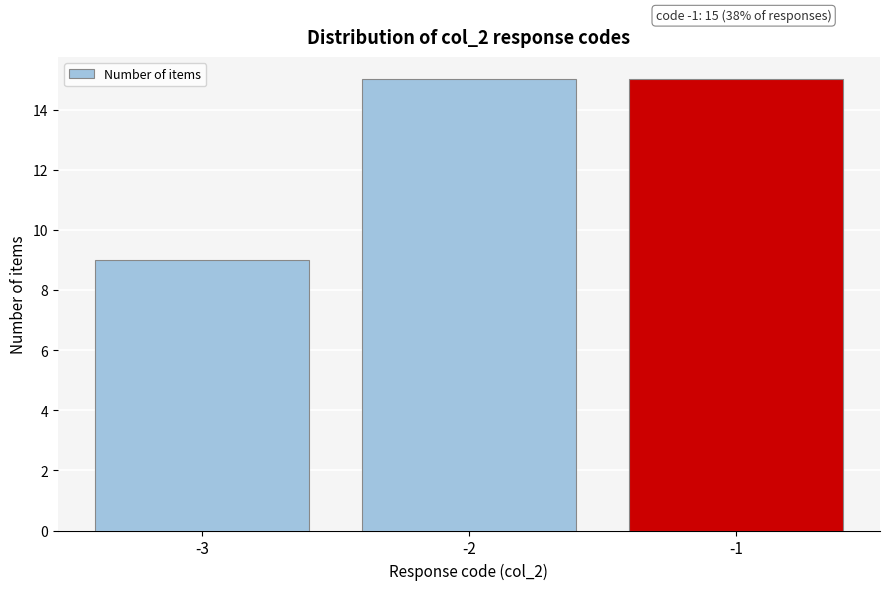

Reading left to right, list all the values displayed in this chart.

-3=9	-2=15	-1=15